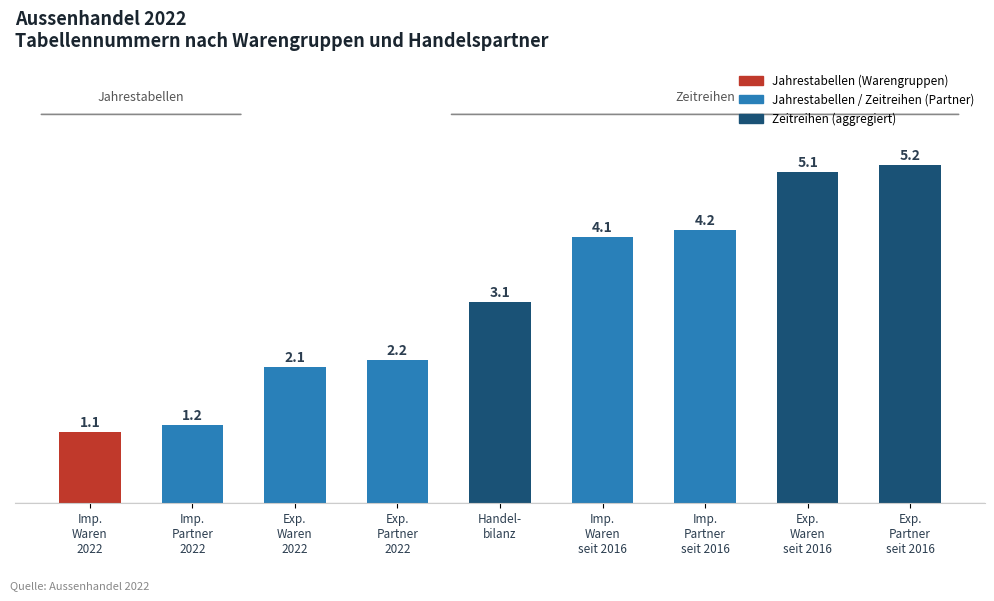

What is the minimum value shown in the chart?

1.1